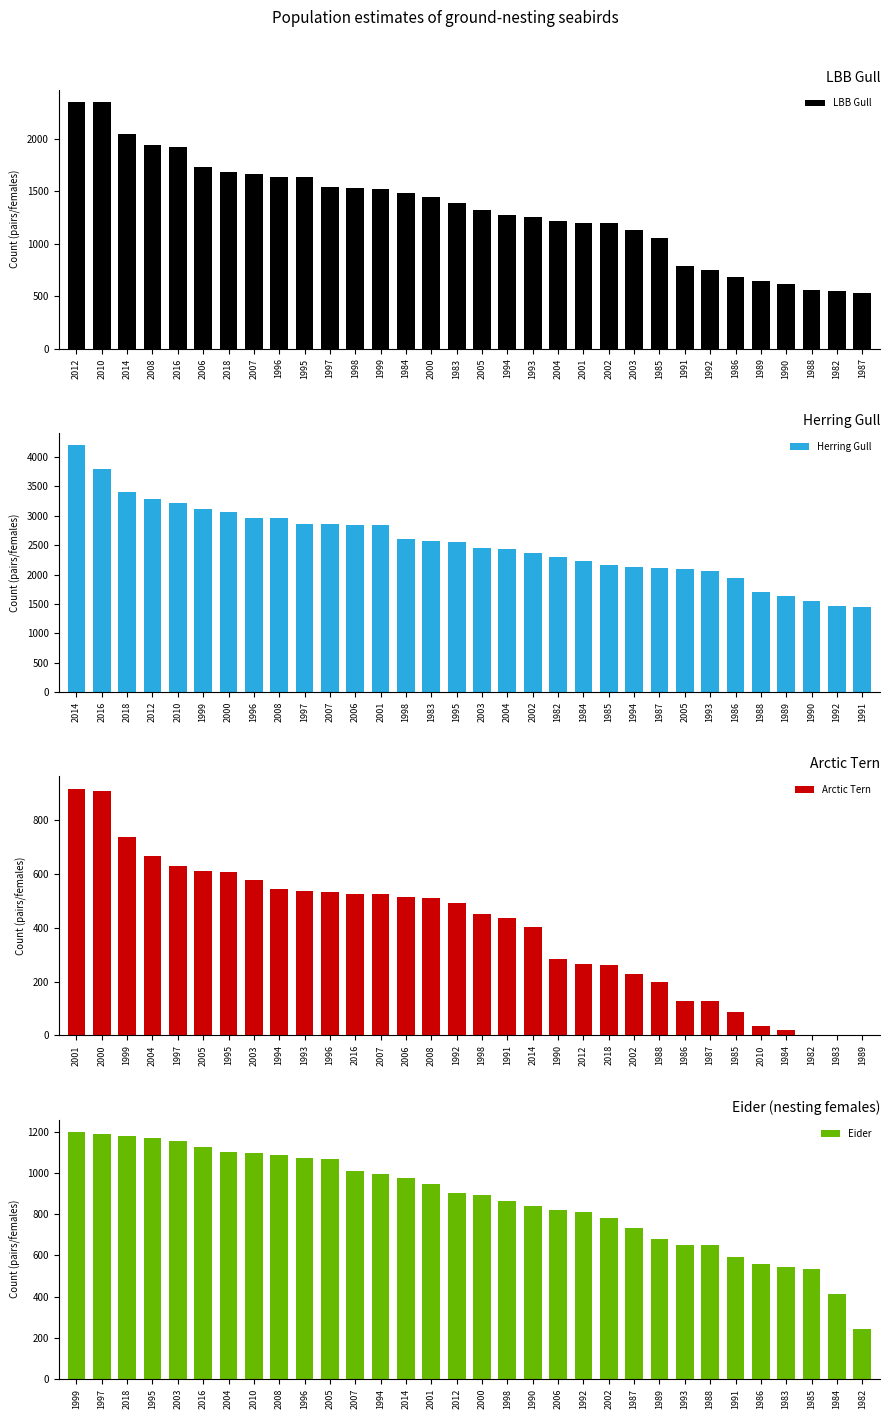

True or false: LBB Gull has a value of 591 at 1984.

False